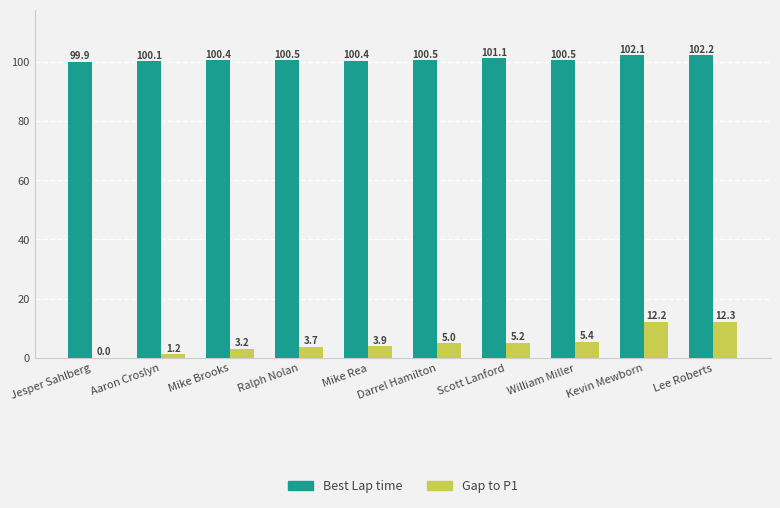

How many positive values does the Gap to P1 series have?

9